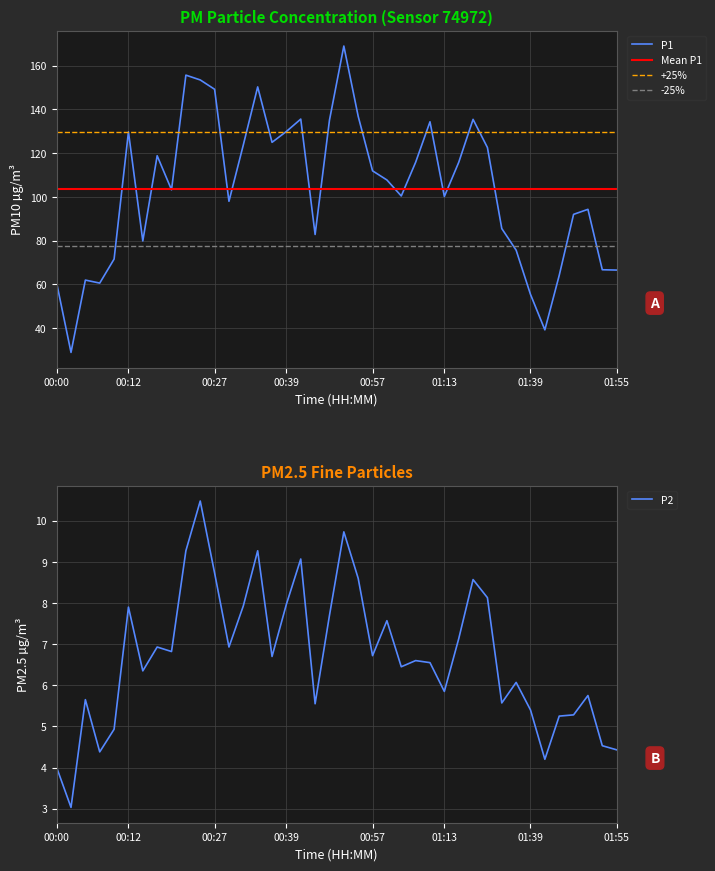

Reading left to right, transcribe all the data shown in this chart.

P1: 00:00=60.6	00:02=28.9	00:05=62.0	00:07=60.6	00:10=71.5	00:12=129.7	00:15=79.8	00:17=118.8	00:20=103.2	00:22=155.7	00:24=153.4	00:27=149.2	00:29=98.0	00:32=123.8	00:34=150.3	00:37=124.9	00:39=129.9	00:41=135.6	00:47=82.8	00:49=135.1	00:52=168.9	00:55=136.8	00:57=111.9	01:00=107.7	01:03=100.4	01:05=115.8	01:10=134.3	01:13=100.2	01:15=115.8	01:18=135.4	01:20=122.5	01:31=85.5	01:37=75.6	01:39=55.4	01:42=39.2	01:45=64.1	01:47=92.0	01:50=94.3	01:53=66.7	01:55=66.5
P2: 00:00=4.0	00:02=3.0	00:05=5.7	00:07=4.4	00:10=4.9	00:12=7.9	00:15=6.3	00:17=6.9	00:20=6.8	00:22=9.3	00:24=10.5	00:27=8.7	00:29=6.9	00:32=7.9	00:34=9.3	00:37=6.7	00:39=8.0	00:41=9.1	00:47=5.5	00:49=7.7	00:52=9.7	00:55=8.6	00:57=6.7	01:00=7.6	01:03=6.5	01:05=6.6	01:10=6.5	01:13=5.8	01:15=7.1	01:18=8.6	01:20=8.1	01:31=5.6	01:37=6.1	01:39=5.4	01:42=4.2	01:45=5.2	01:47=5.3	01:50=5.8	01:53=4.5	01:55=4.4